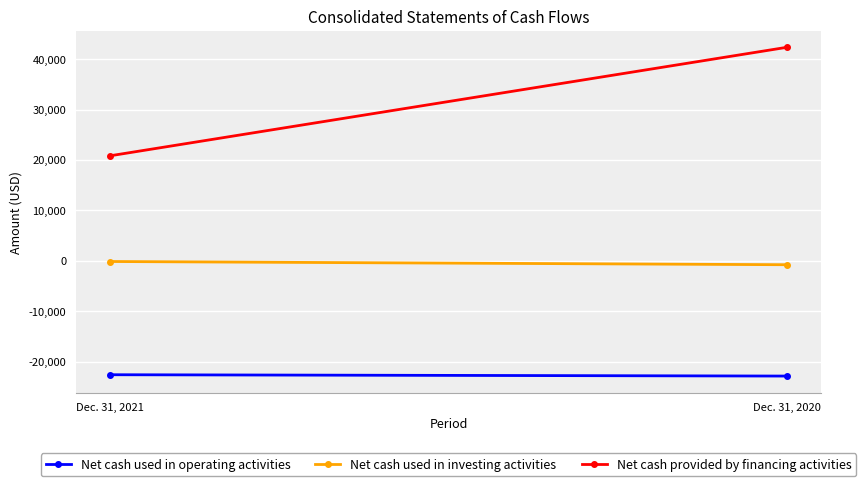

The Net cash used in operating activities series shows -29769 at Dec. 31, 2021. True or false?

False